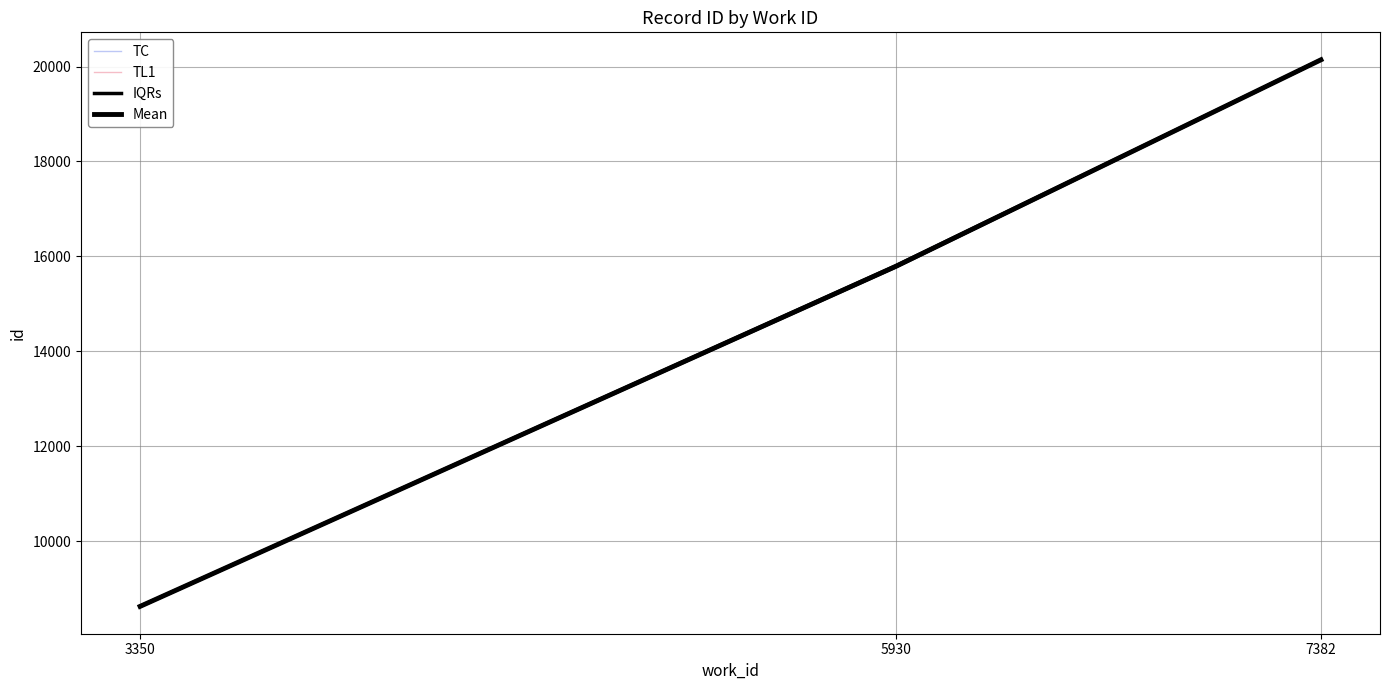

At 7382, list the series in order from smallest to largest.

TC, TL1, IQRs, Mean